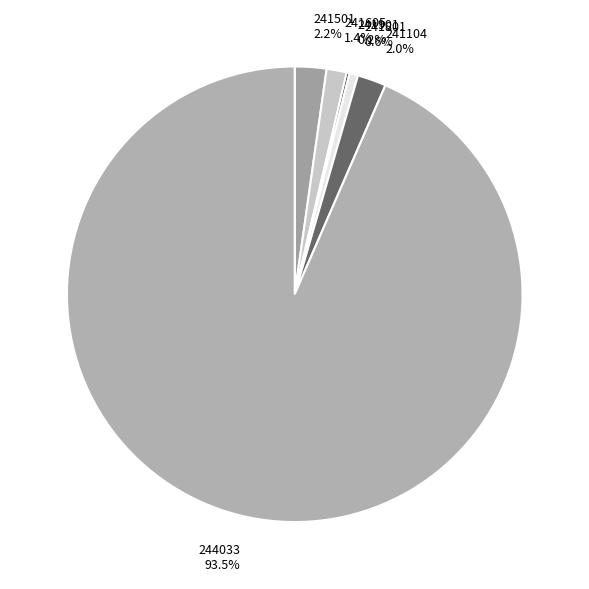

Which slice represents more than half of the pie?

244033